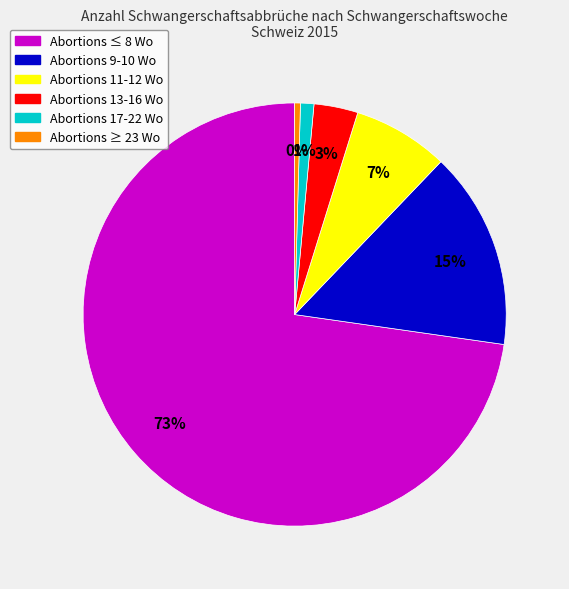

What percentage is the Abortions 11-12 Wo slice, to the nearest percent?

7%